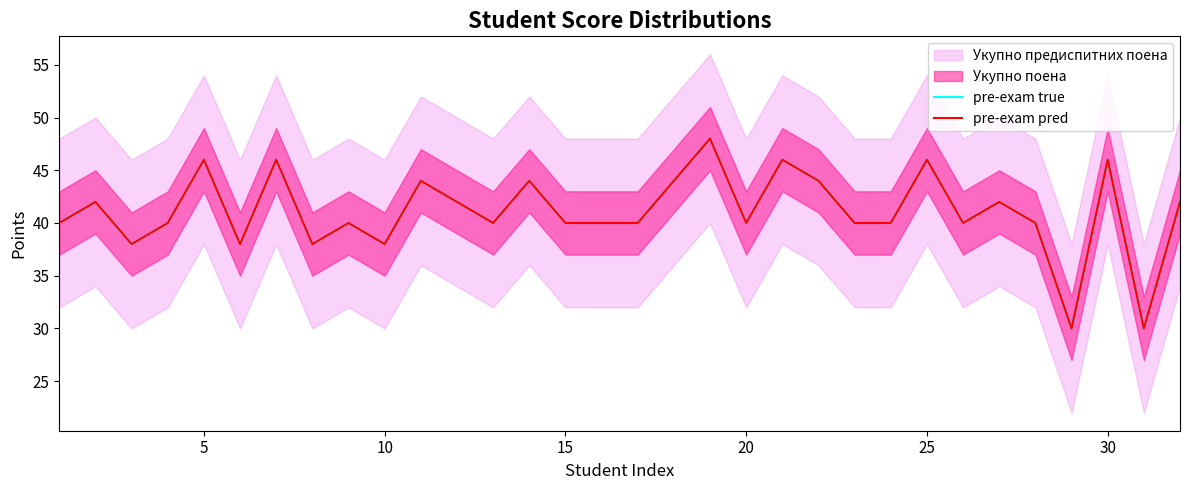

True or false: pre-exam pred has more than 0 points higher than both neighbors.

True